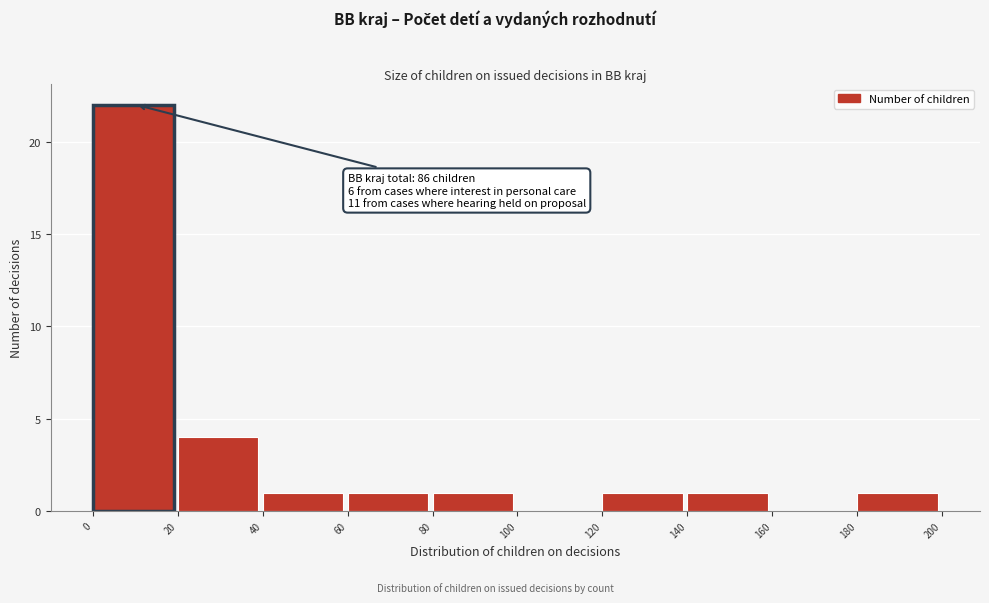

Over which range of the x-axis is the bar tallest?

0 to 20